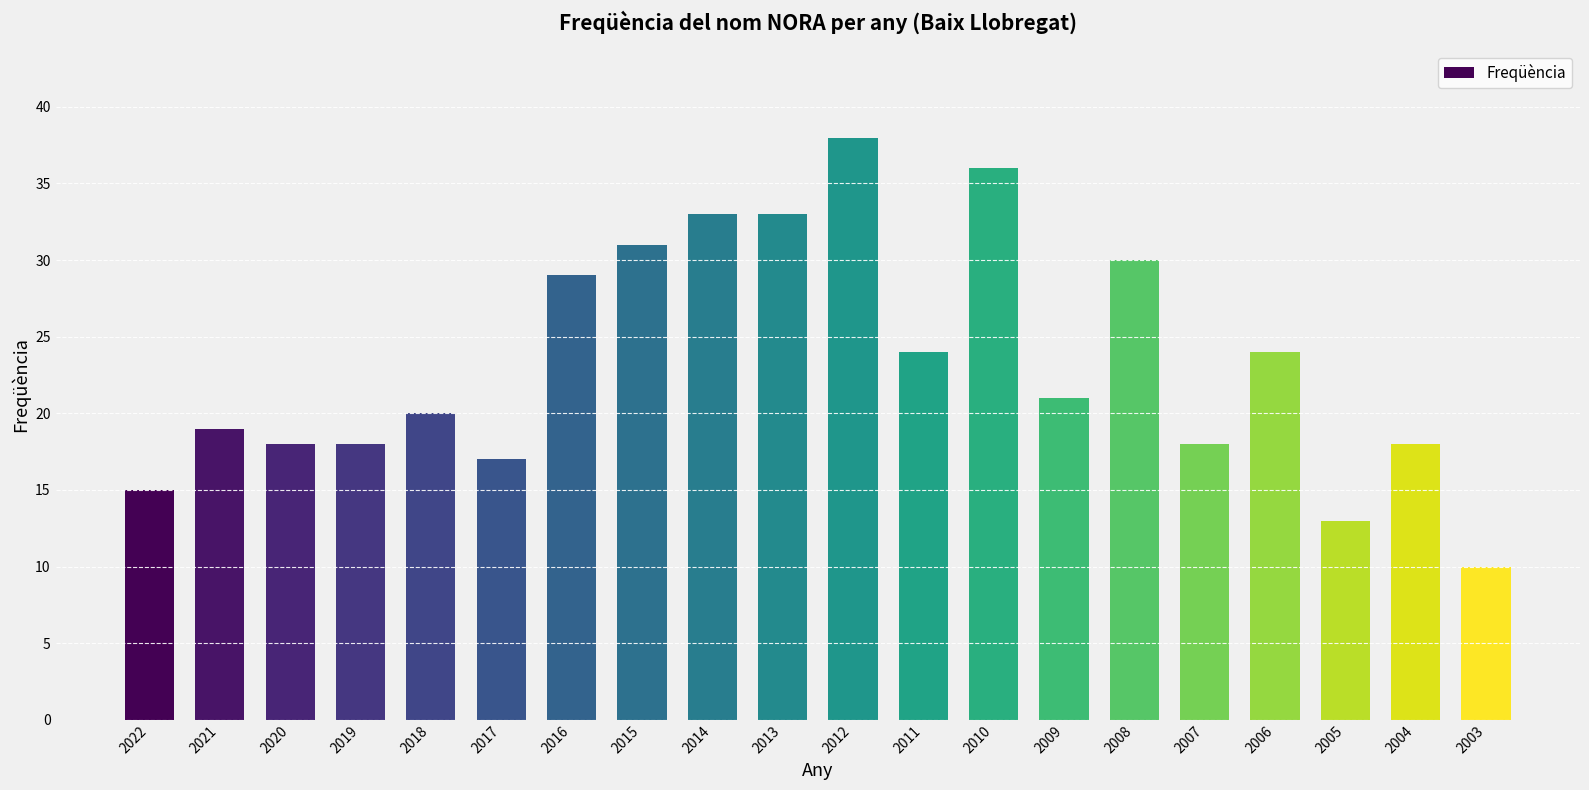

Between 2006 and 2003, which is larger?

2006